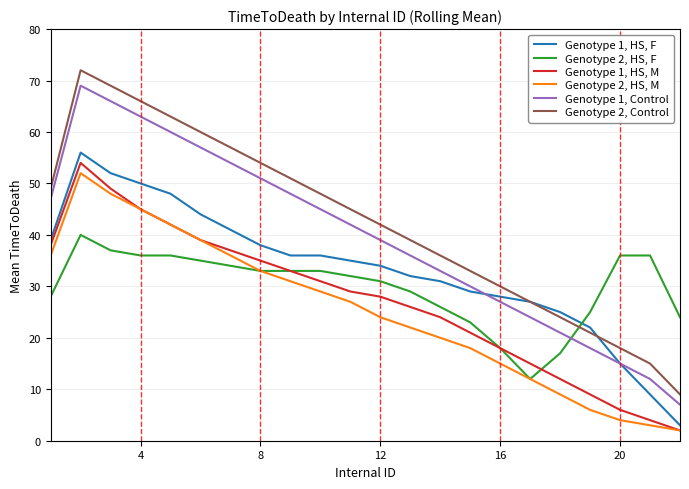

True or false: Genotype 2, Control and Genotype 1, Control cross at least once.

False